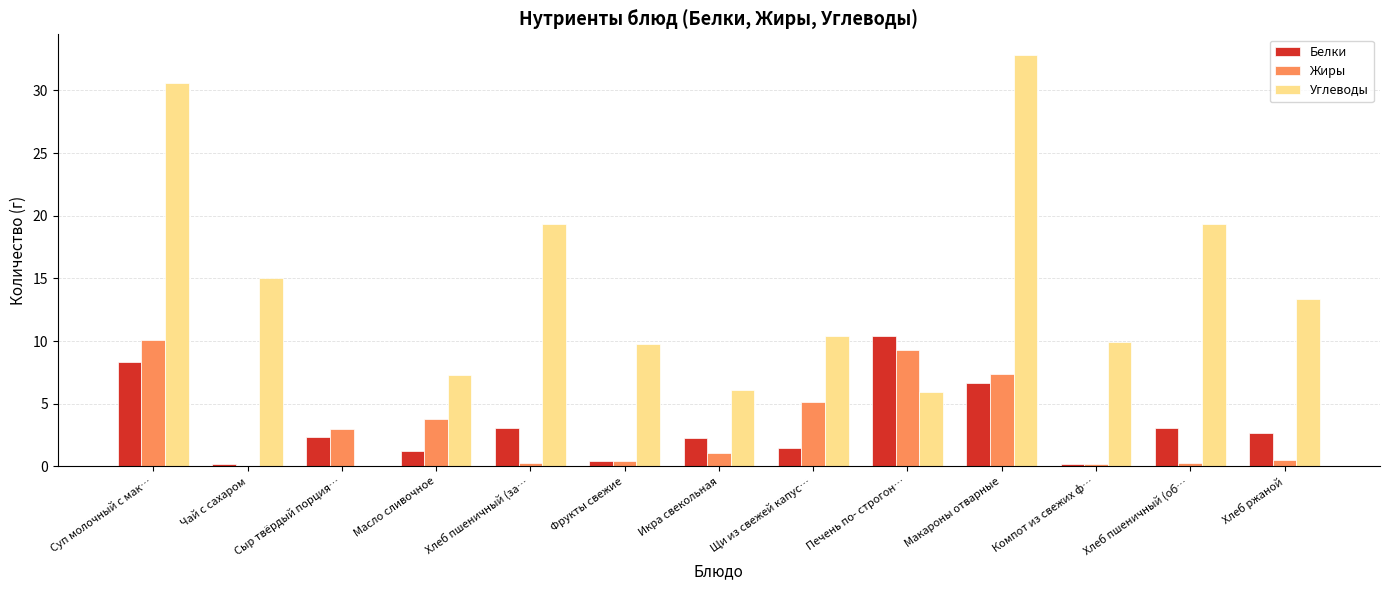

Are the bars grouped side by side (vs. stacked)?

Yes